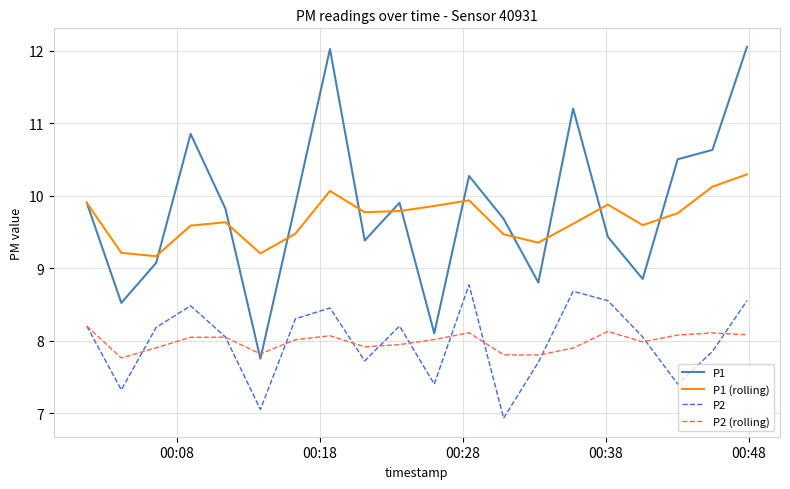

What is the minimum value for P2?

6.9